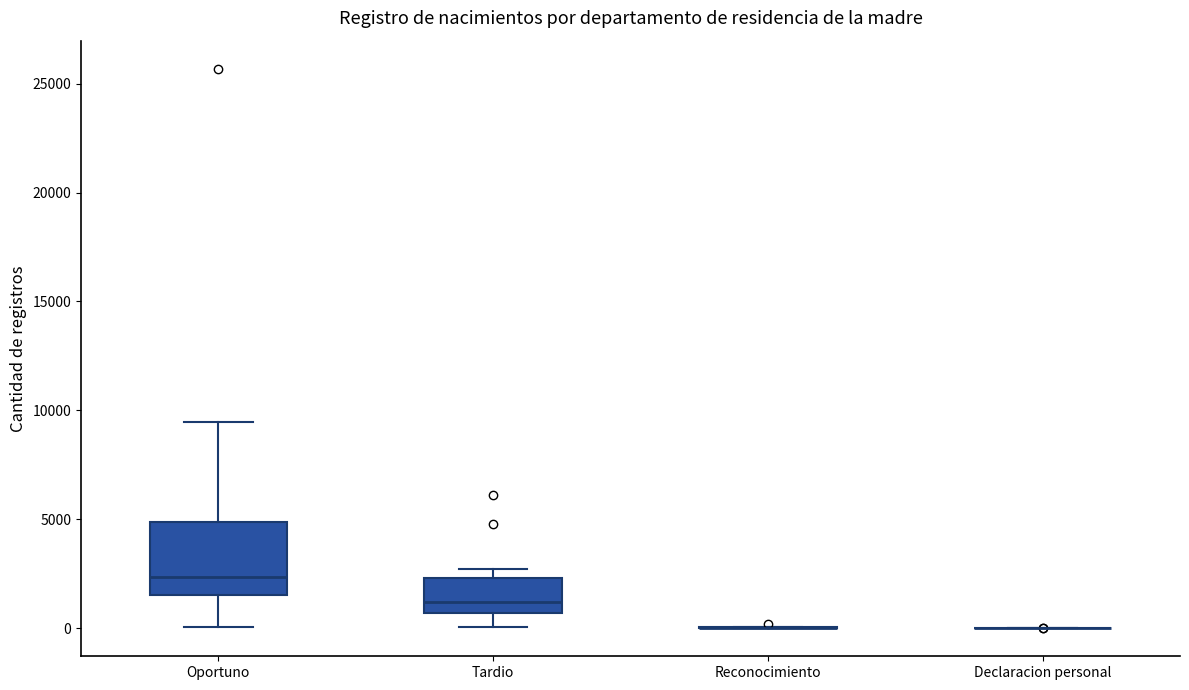

Reading left to right, read every box against the y-axis: the position of its median line, the range the box covers, and the ends of its whiskers. The values are not printed on the chart, so give them approximately, as read against the axis.

Oportuno: median 2500, box 1500 to 5000, whiskers 0 to 9500
Tardio: median 1000, box 500 to 2500, whiskers 0 to 2500 (just above the box's upper edge)
Reconocimiento: box collapsed to a line at 0, whiskers 0 to 0
Declaracion personal: box collapsed to a line at 0, whiskers 0 to 0